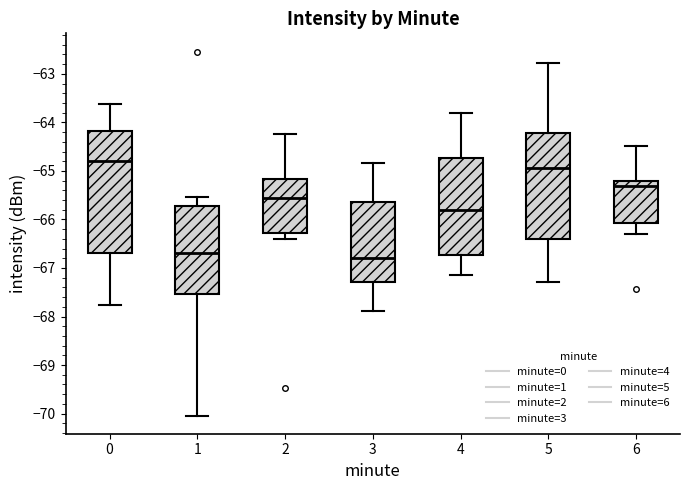

Which box is the tallest, from its lower edge to its upper edge?

0